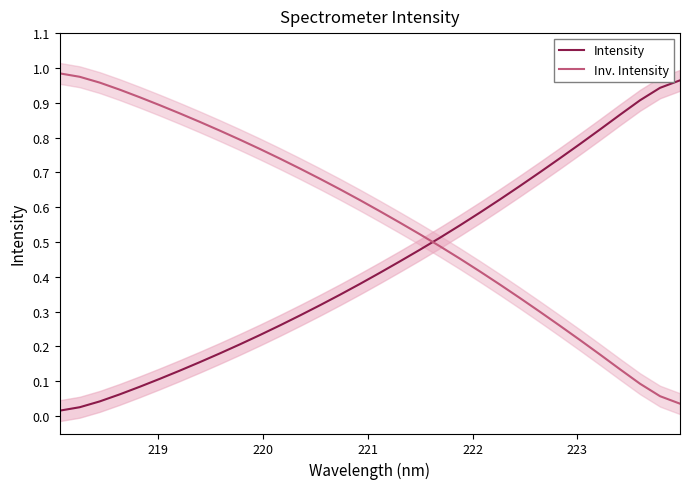

Rank the series by their average value, from highest to lowest.

Inv. Intensity, Intensity